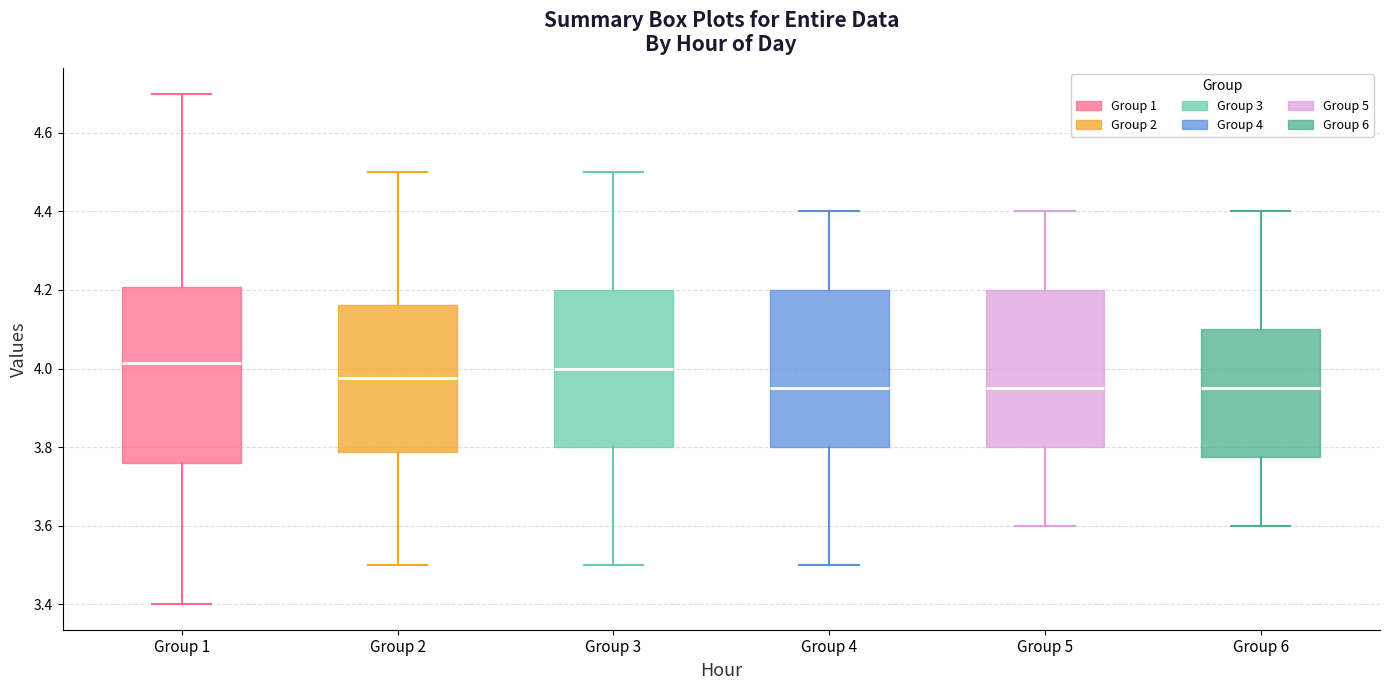

Reading left to right, read every box against the y-axis: the position of its median line, the range the box covers, and the ends of its whiskers. The values are not printed on the chart, so give them approximately, as read against the axis.

Group 1: median 4.02, box 3.76 to 4.20, whiskers 3.40 to 4.70
Group 2: median 3.98, box 3.78 to 4.16, whiskers 3.50 to 4.50
Group 3: median 4.00, box 3.80 to 4.20, whiskers 3.50 to 4.50
Group 4: median 3.96, box 3.80 to 4.20, whiskers 3.50 to 4.40
Group 5: median 3.96, box 3.80 to 4.20, whiskers 3.60 to 4.40
Group 6: median 3.96, box 3.78 to 4.10, whiskers 3.60 to 4.40